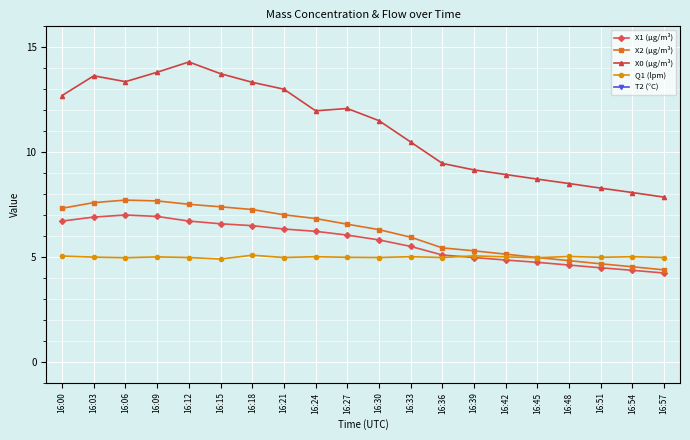

Which series has the largest range (max minus min)?

X0 (μg/m³)